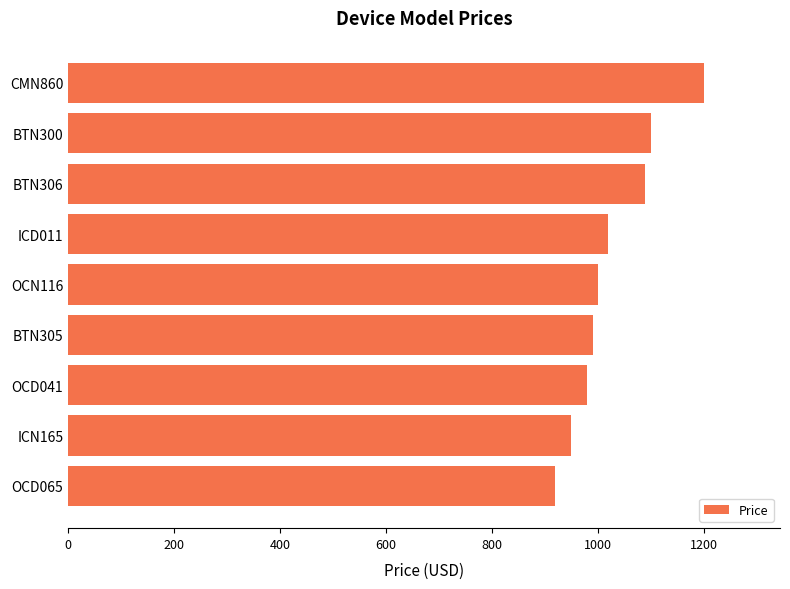

Read the value at OCD065, to the nearest 50.

900